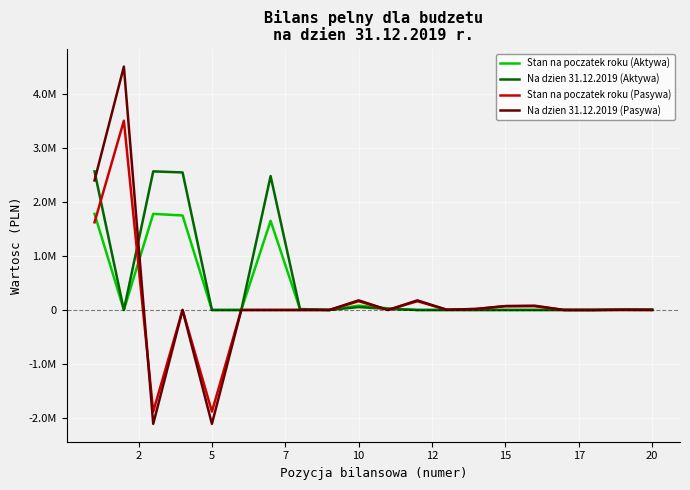

Does the chart have visible grid lines?

Yes